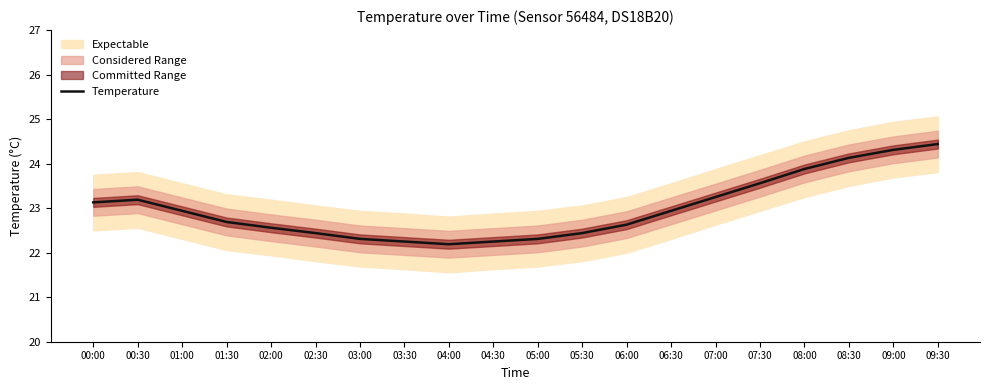

List the labels in order of value, smallest first.

04:00, 03:30, 04:30, 03:00, 05:00, 02:30, 05:30, 02:00, 06:00, 01:30, 01:00, 06:30, 00:00, 00:30, 07:00, 07:30, 08:00, 08:30, 09:00, 09:30